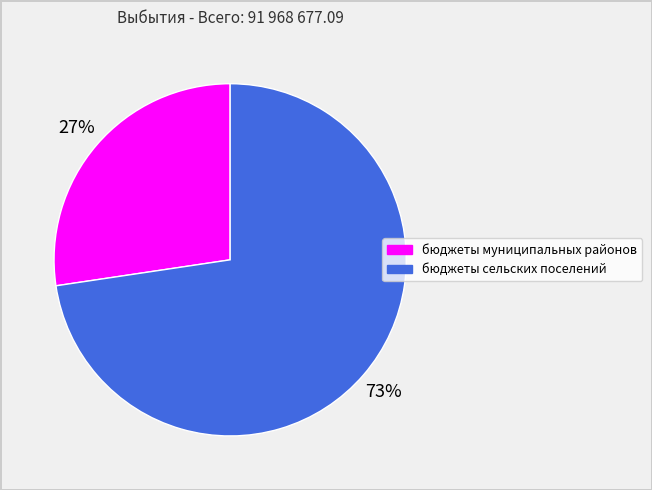

Which slice is the smallest?

бюджеты муниципальных районов